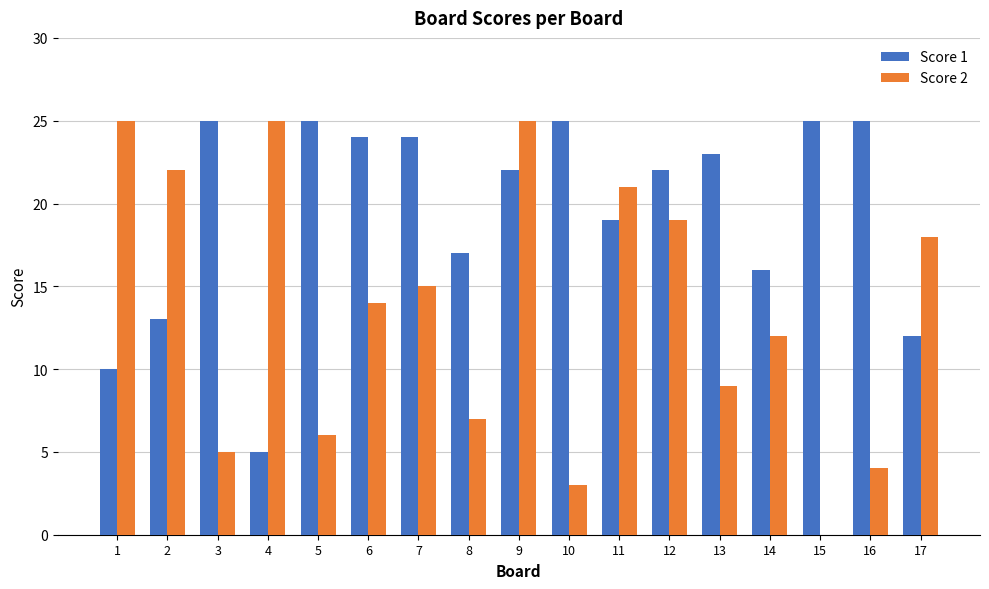

What is the maximum value for Score 2?

25